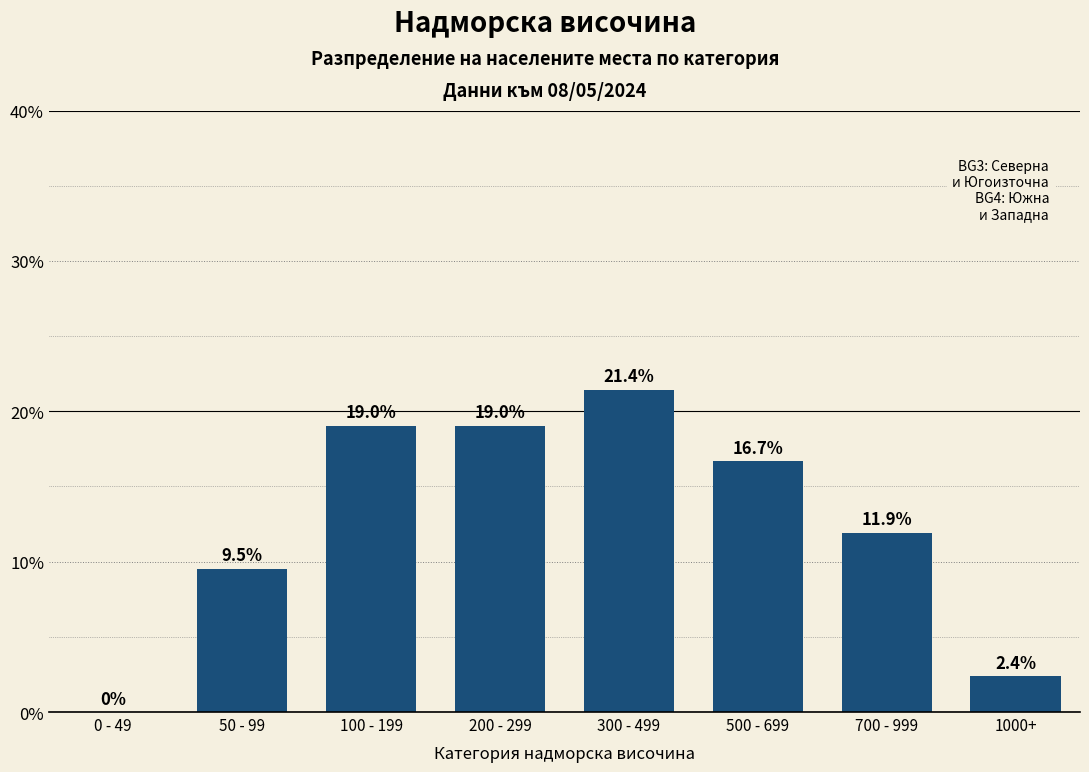

Reading left to right, transcribe all the data shown in this chart.

0 - 49=0.0	50 - 99=9.5	100 - 199=19.0	200 - 299=19.0	300 - 499=21.4	500 - 699=16.7	700 - 999=11.9	1000+=2.4